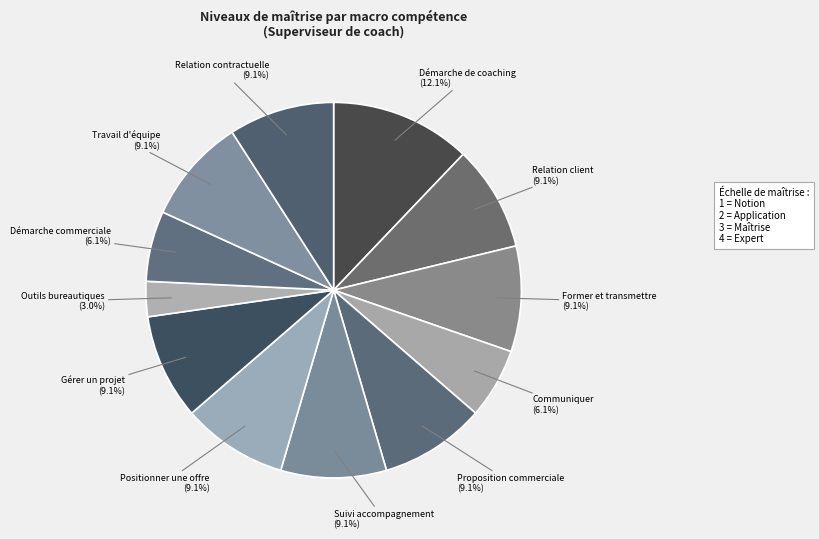

Rank the categories by value from lowest to highest.

Utiliser les outils bureautiques, Communiquer efficacement, Animer une démarche commerciale, Créer et maintenir une relation client, Former et transmettre des savoirs, Gérer une proposition commerciale, Mettre en place et suivre un accompagnement, Positionner une offre ou une entité, Gérer un projet, Participer et animer un travail d'équipe, Négocier et gérer une relation contractuelle, Mener ou superviser une démarche de coaching